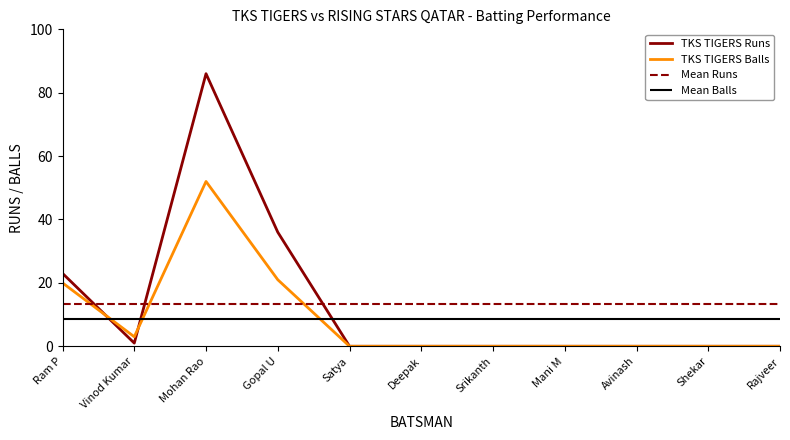

Is the value of TKS TIGERS Runs at Ram P greater than the value of TKS TIGERS Balls at Rajveer?

Yes